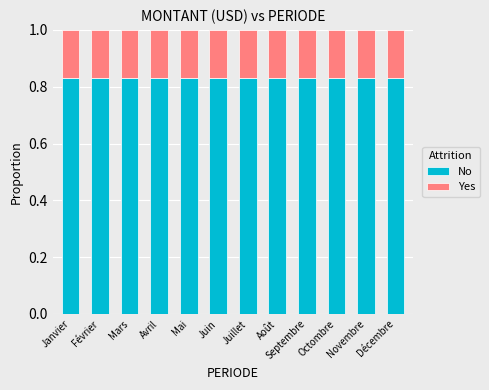

What is the sum of all No values?

10.0